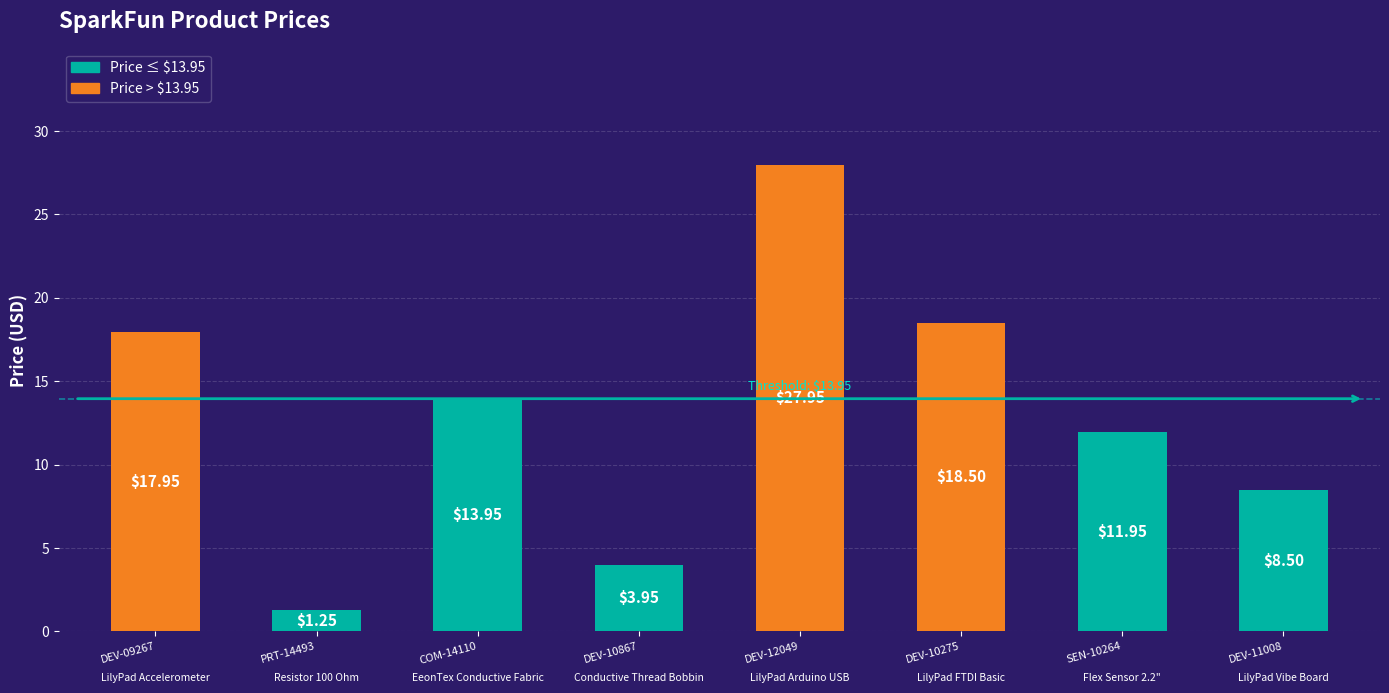

Does the chart contain any negative values?

No